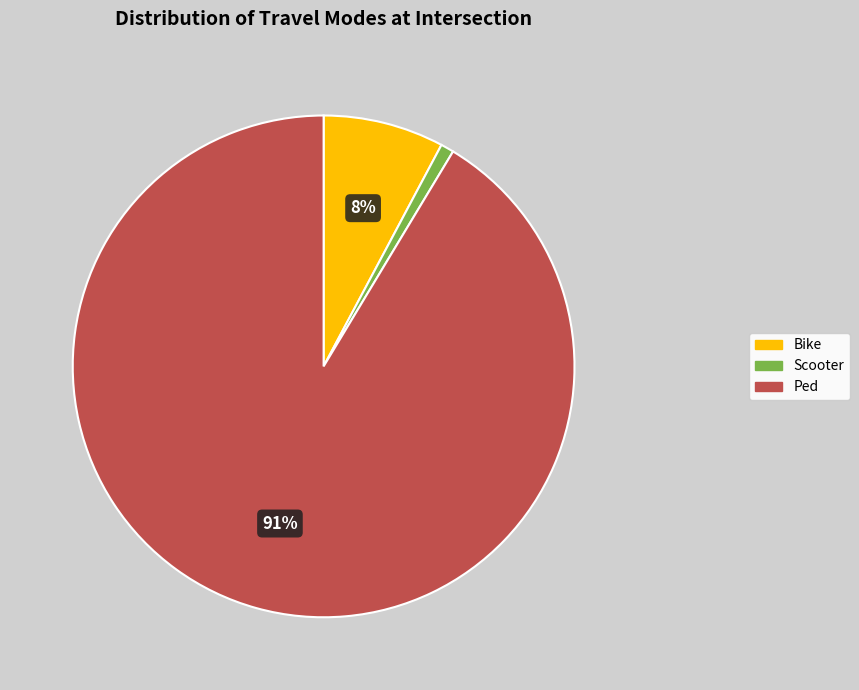

Does Ped account for over 50% of the chart?

Yes